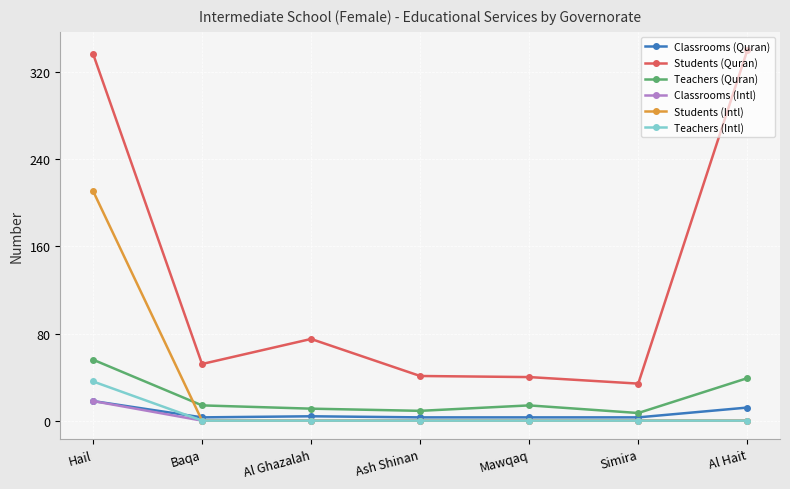

Between Hail and Ash Shinan, which series saw the biggest shift?

Students (Quran)